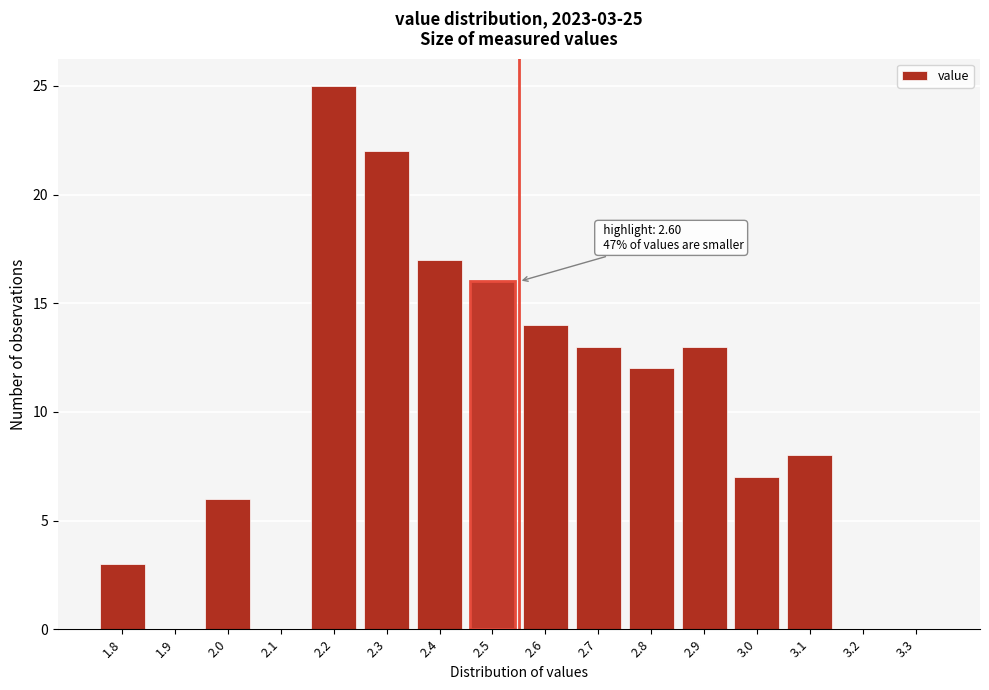

Reading left to right, transcribe all the data shown in this chart.

1.8=3	1.9=0	2.0=6	2.1=0	2.2=25	2.3=22	2.4=17	2.5=16	2.6=14	2.7=13	2.8=12	2.9=13	3.0=7	3.1=8	3.2=0	3.3=0